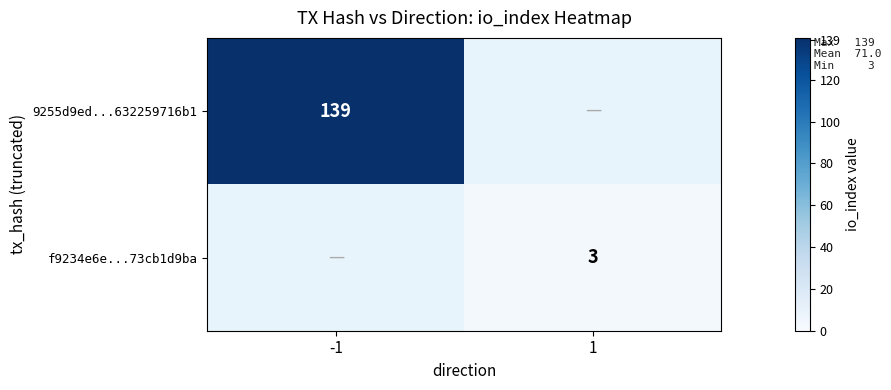

True or false: 9255d9ed...632259716b1 has a value of 190 at -1.

False